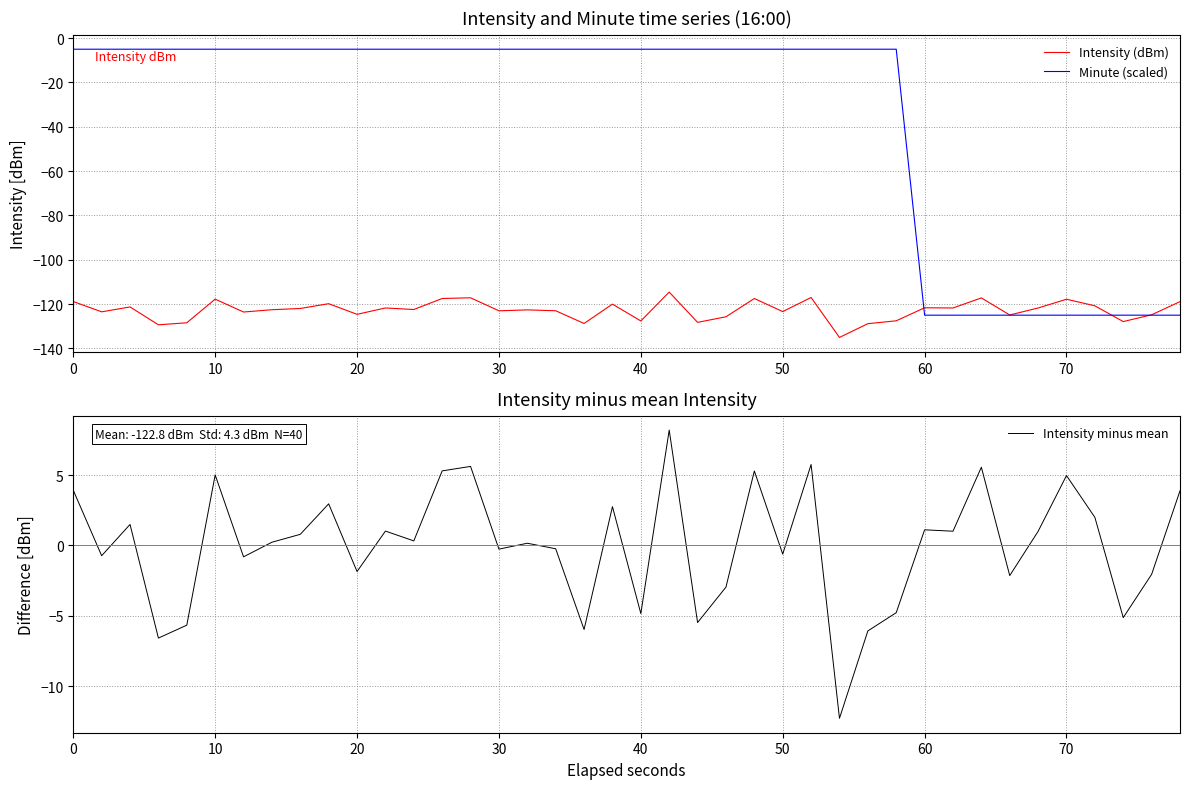

The Intensity (dBm) series shows -182.6 at 30. True or false?

False